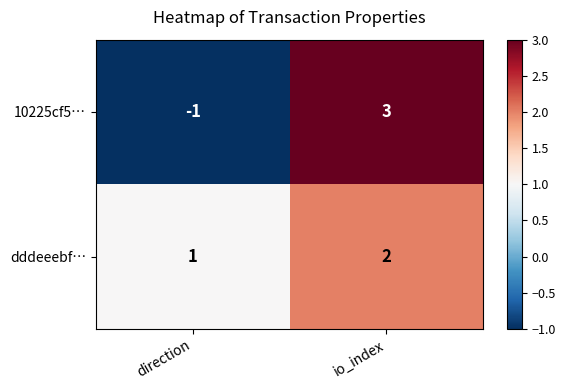

List the series in order of their overall mean, lowest first.

10225cf5…, dddeeebf…